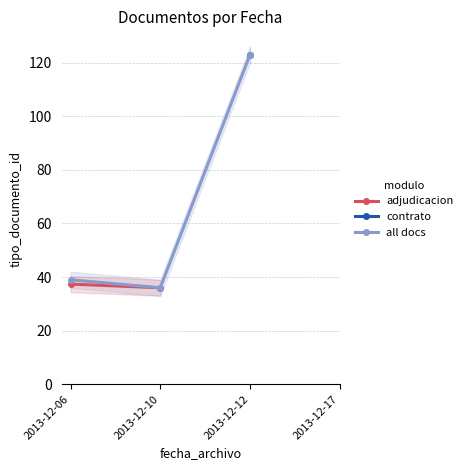

Which category has the highest value in the contrato series?

2013-12-06